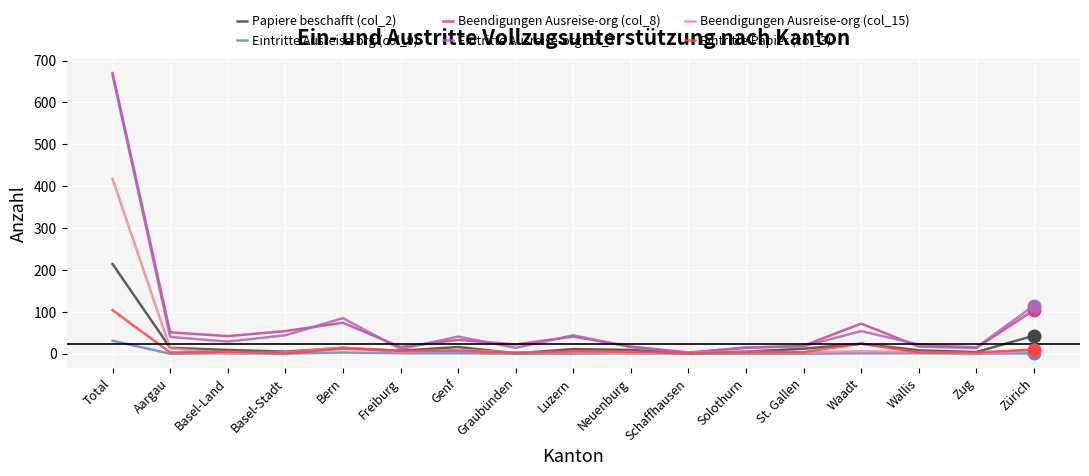

Is the value of Eintritte Ausreise-org col_7 at Zürich greater than the value of Papiere beschafft (col_2) at Zug?

Yes